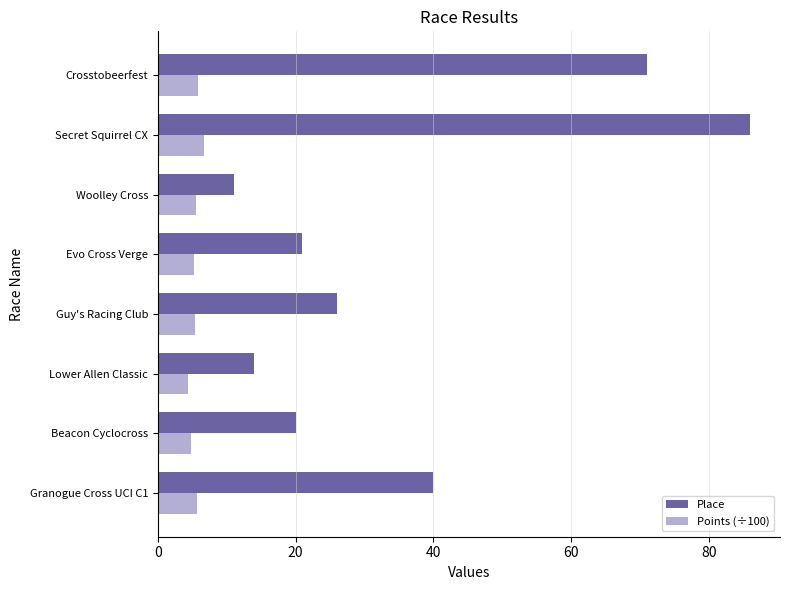

What is the difference between the highest and lowest values at Evo Cross Verge?

15.7